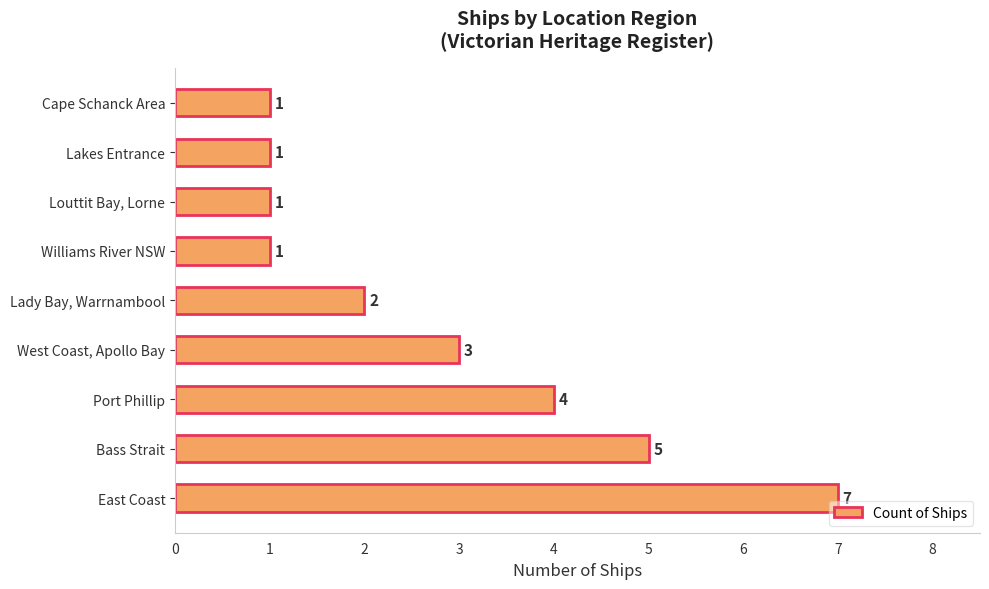

What is the sum of all values?

25